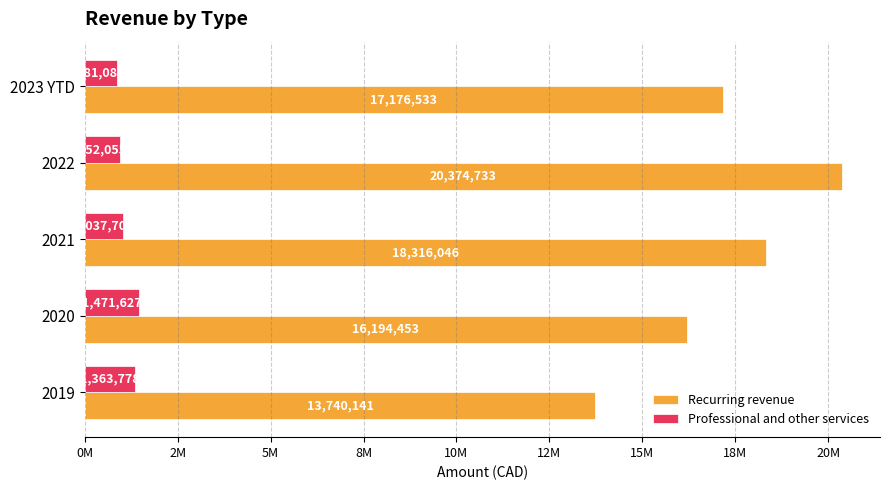

Which series has the widest spread of values?

Recurring revenue